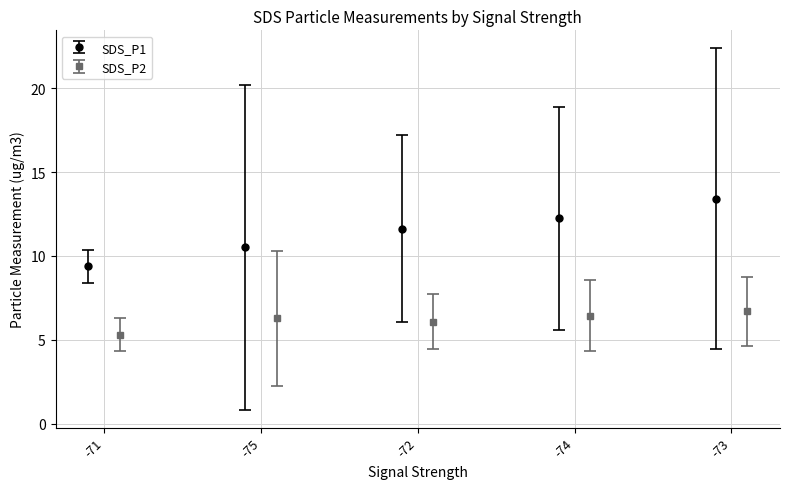

Is it true that SDS_P2 equals 1.9 at 0?

False